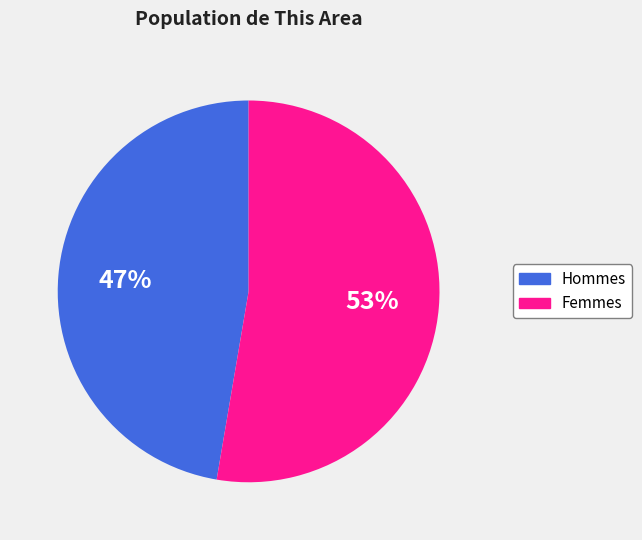

To the nearest percent, what is the average slice percentage?

50%